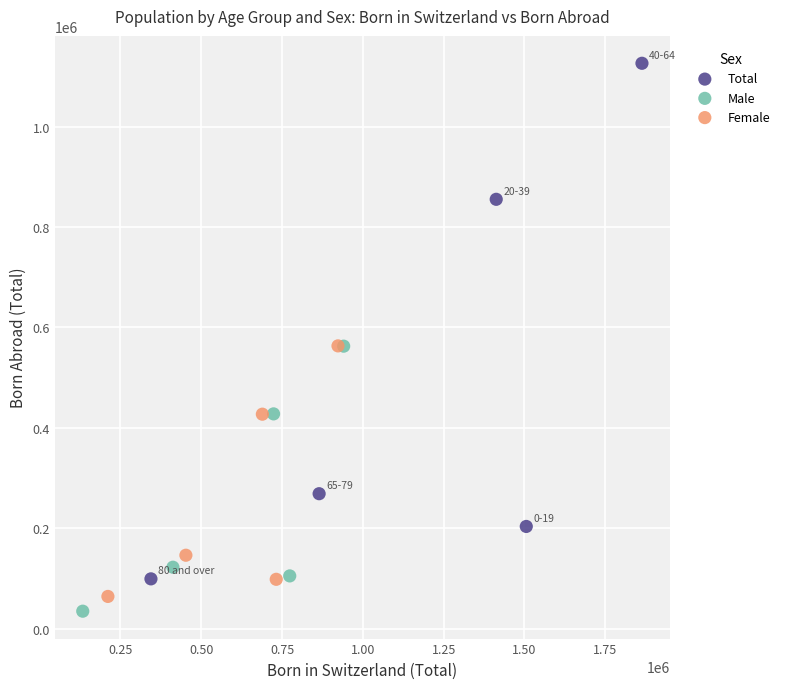

Which series contains the lowest Y value?

Male